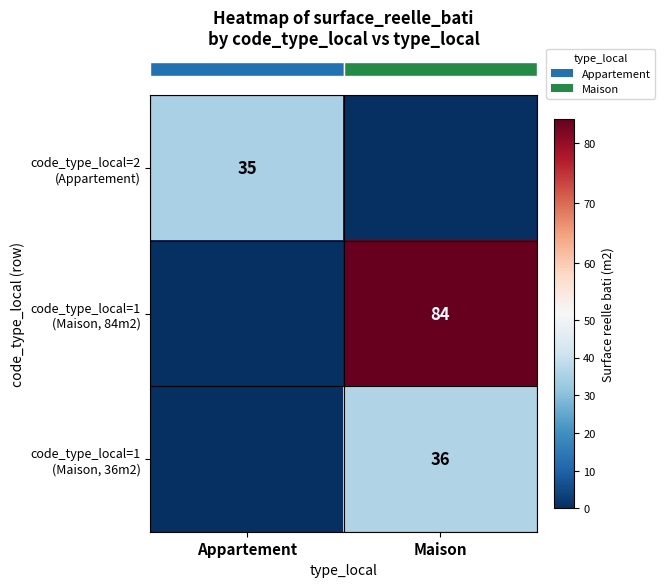

At which category is the sum across all series the highest?

Maison